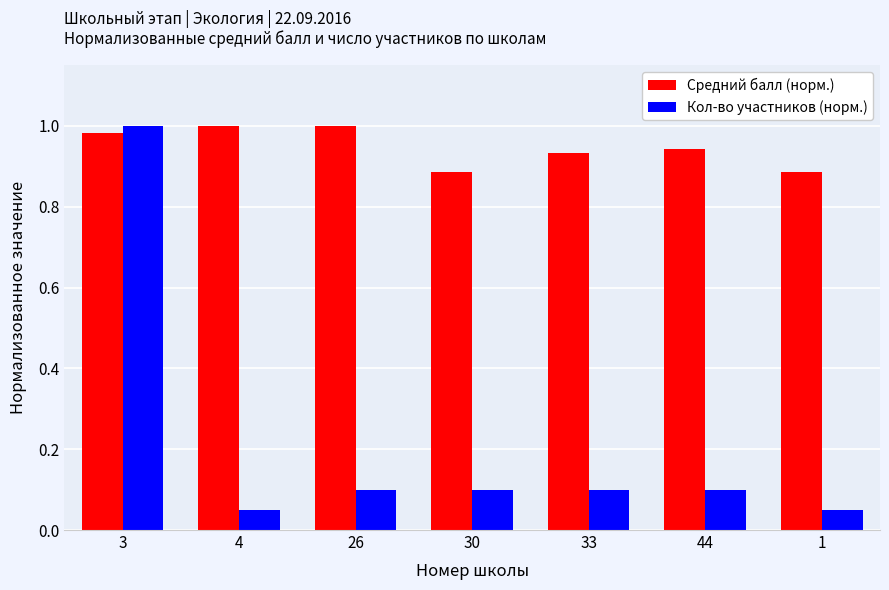

What is the difference between the highest and lowest values at 33?

0.8